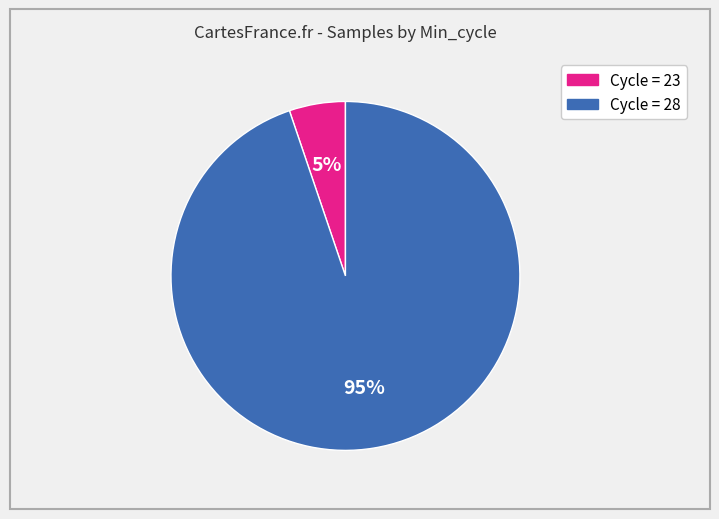

What percentage is the Cycle = 28 slice, to the nearest percent?

95%